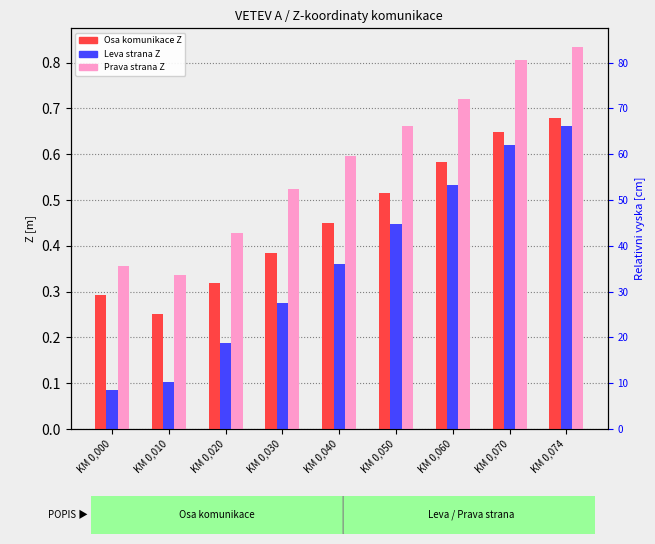

At how many categories does at least one series exceed 0?

9